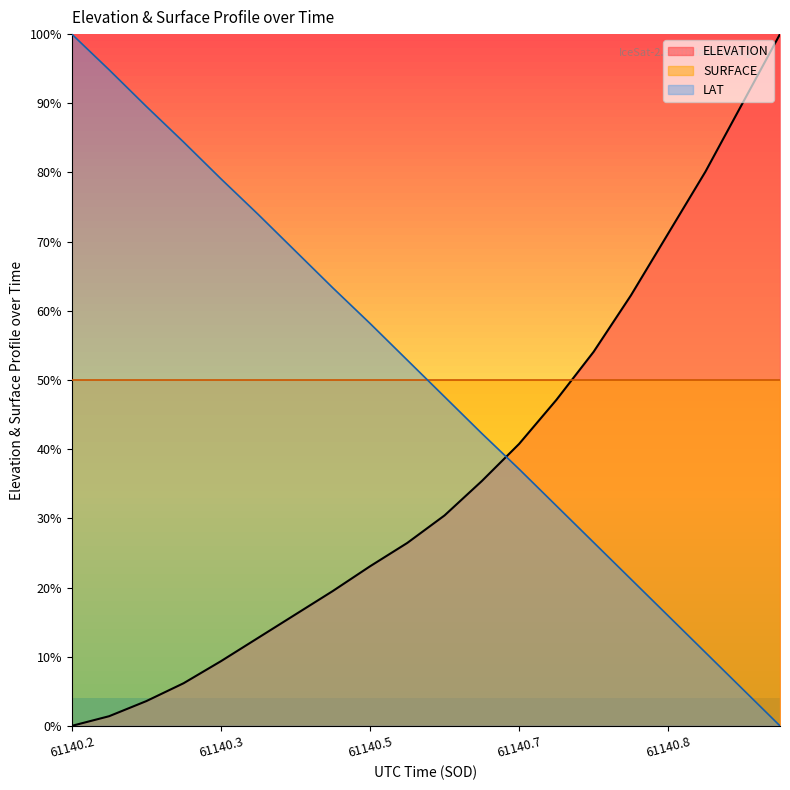

How many values in LAT are above zero?

19